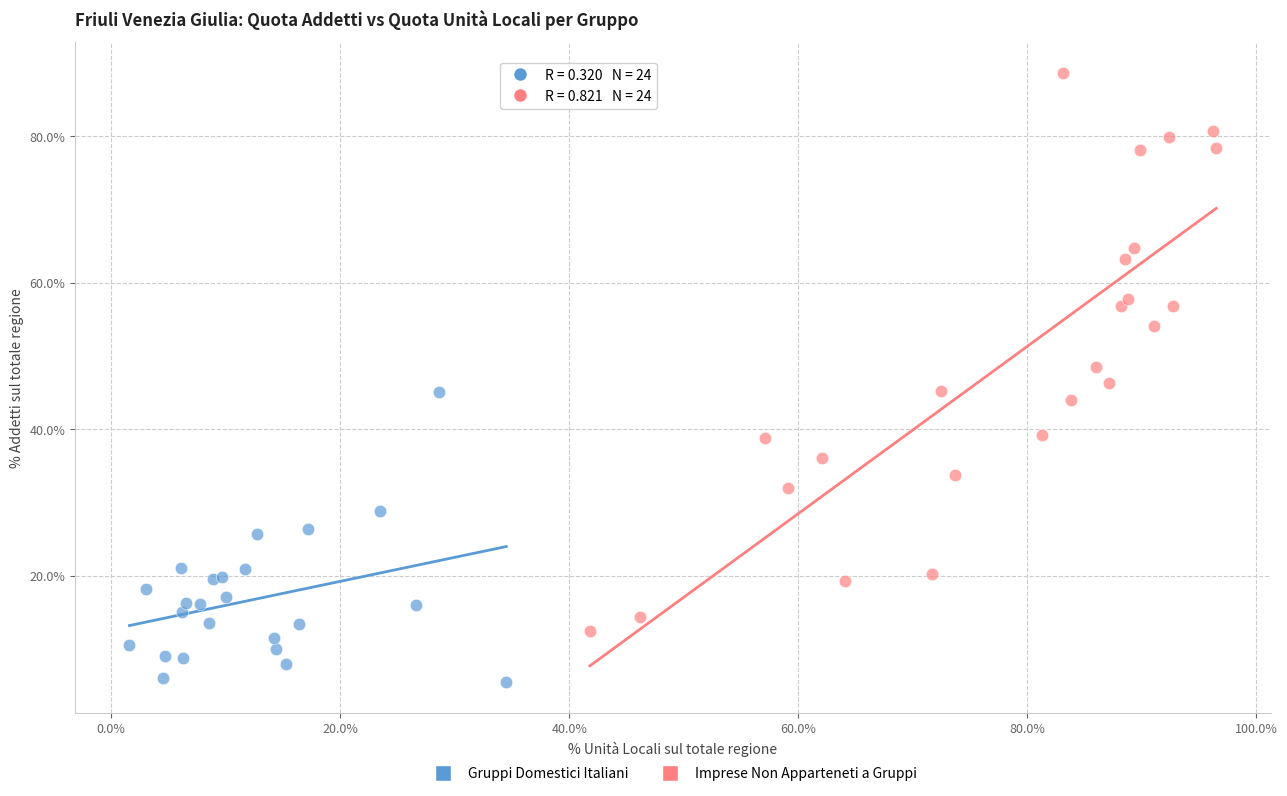

Which series has the largest Y range (max minus min)?

Imprese Non Apparteneti a Gruppi